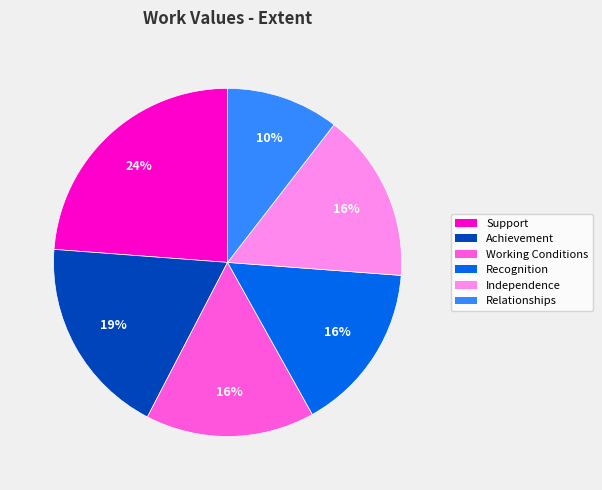

Is the sum of Achievement and Recognition greater than half?

No